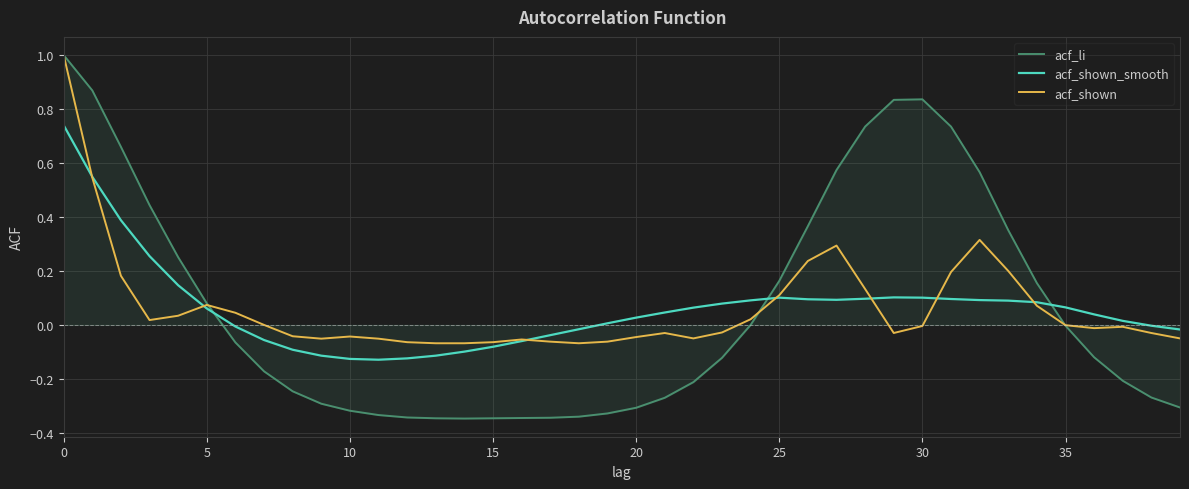

What are all the series names shown in the legend?

acf_li, acf_shown_smooth, acf_shown